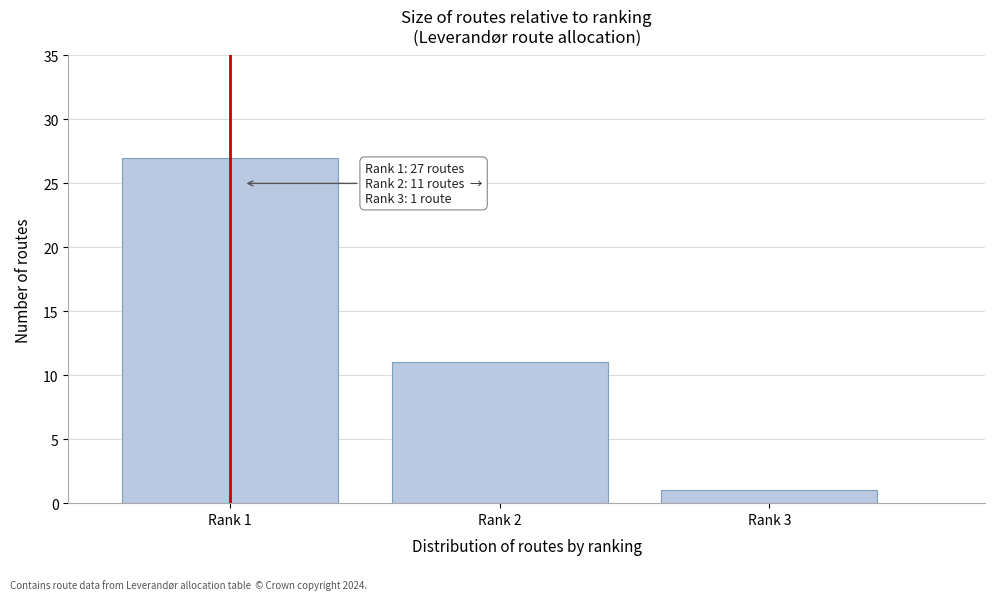

Reading left to right, transcribe all the data shown in this chart.

27	11	1